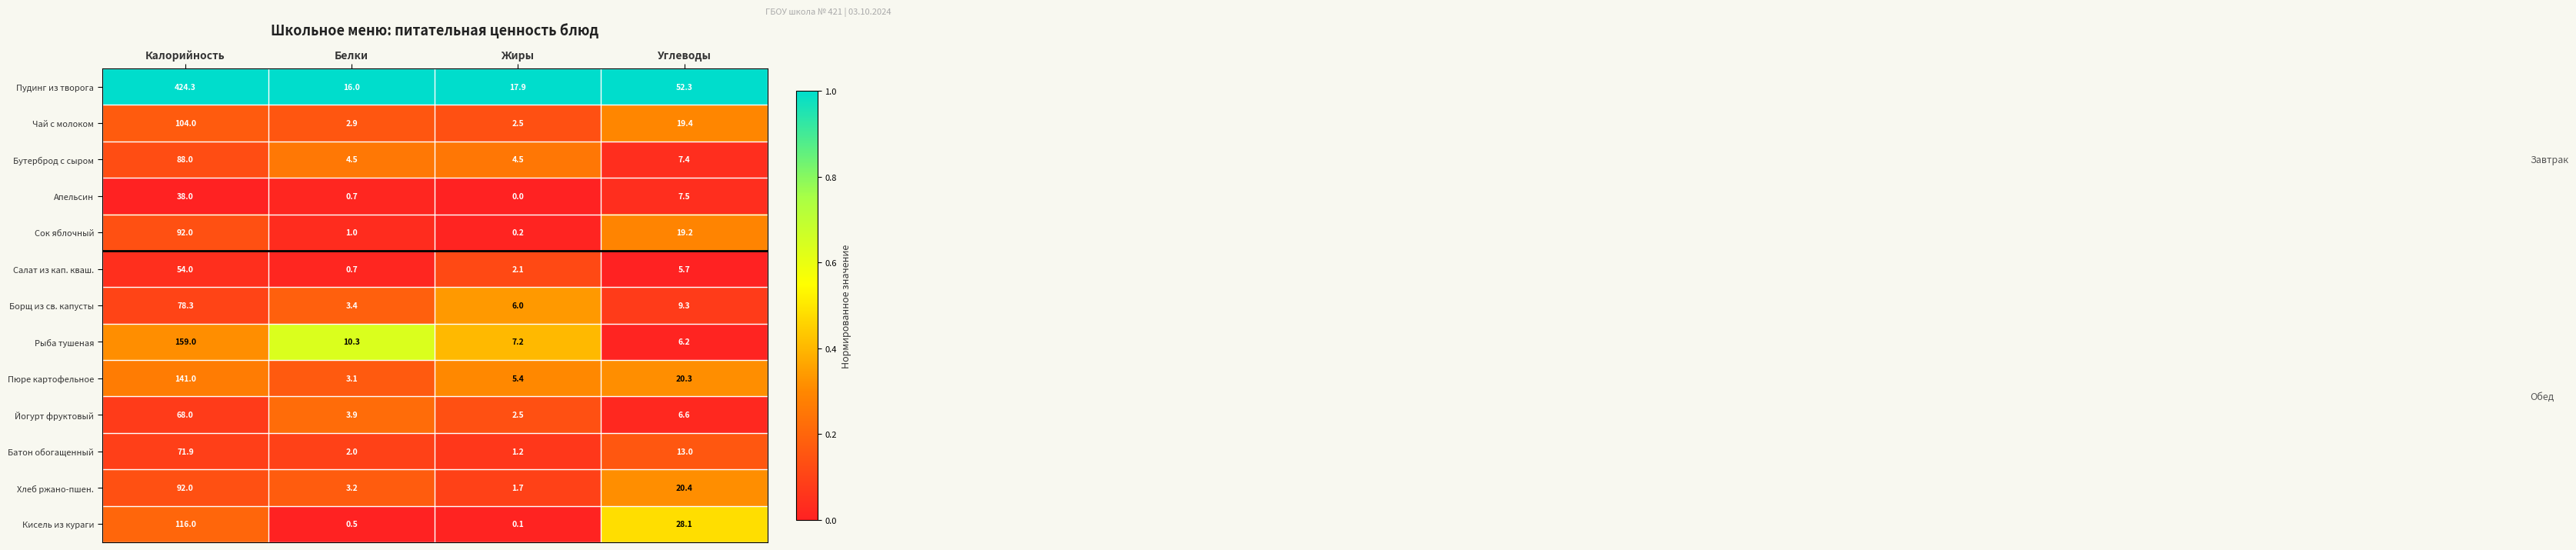

Which series changed the most between Белки and Углеводы?

Пудинг из творога